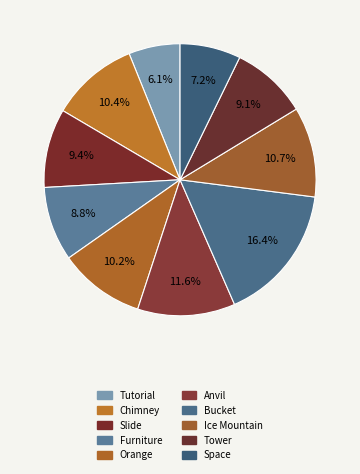

Which category has the biggest portion of the pie?

Bucket